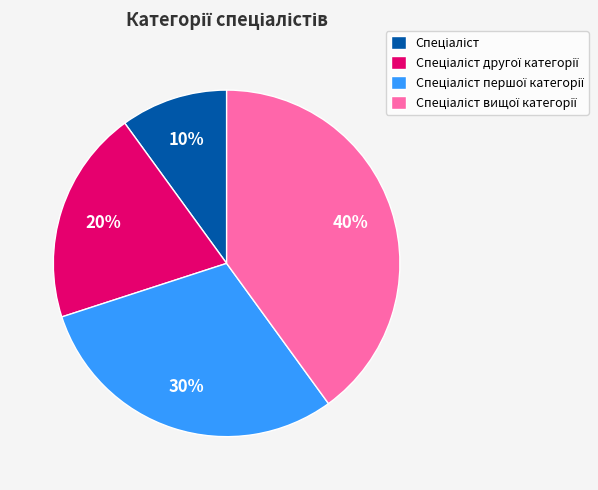

Count the number of slices in the pie.

4